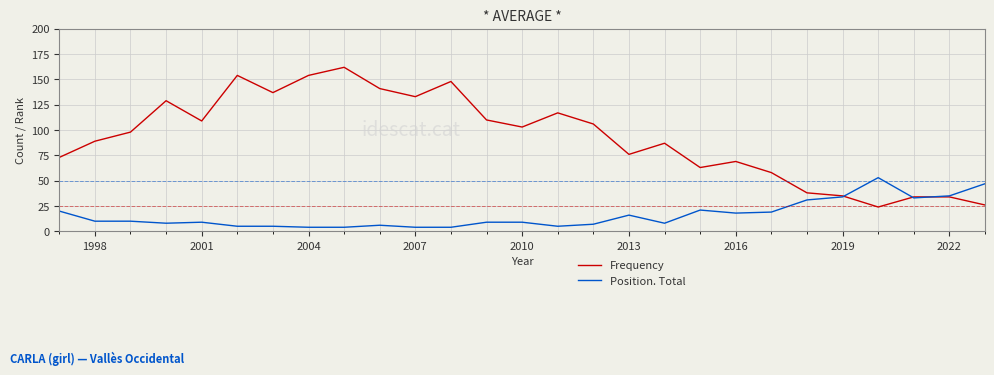

True or false: Position. Total and Frequency intersect in this chart.

True